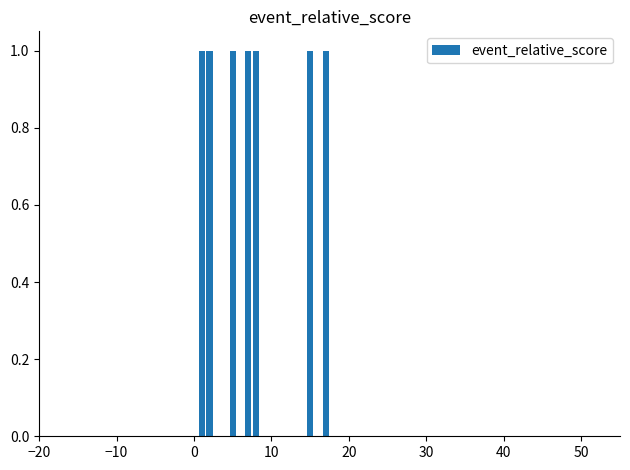

What is the highest value of the event_relative_score series?

17